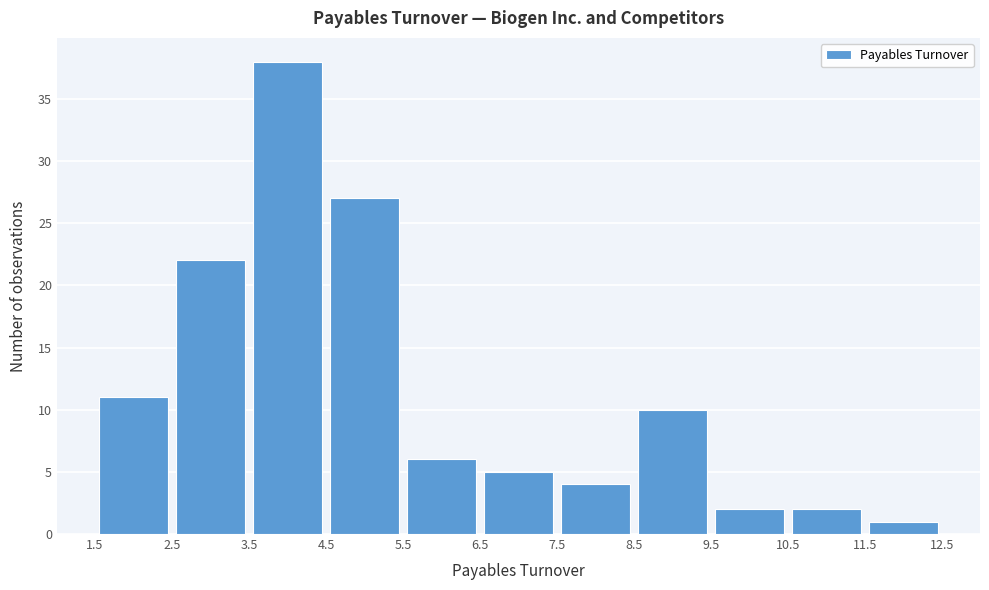

Reading left to right, transcribe this chart: for each bar, give the range it covers on the x-axis and its height. The values are not printed on the chart, so give them approximately, as read against the axis.

1.5 to 2.5: 11
2.5 to 3.5: 22
3.5 to 4.5: 38
4.5 to 5.5: 27
5.5 to 6.5: 6
6.5 to 7.5: 5
7.5 to 8.5: 4
8.5 to 9.5: 10
9.5 to 10.5: 2
10.5 to 11.5: 2
11.5 to 12.5: 1